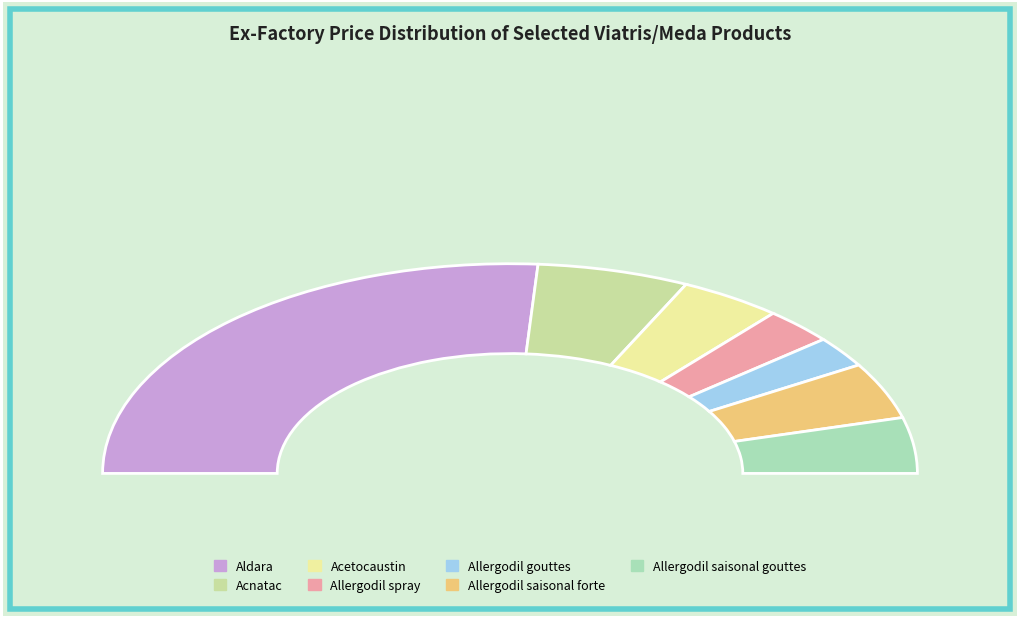

Rank the categories by value from highest to lowest.

Aldara, Acnatac, Allergodil saisonal forte, Allergodil saisonal gouttes, Acetocaustin, Allergodil spray, Allergodil gouttes